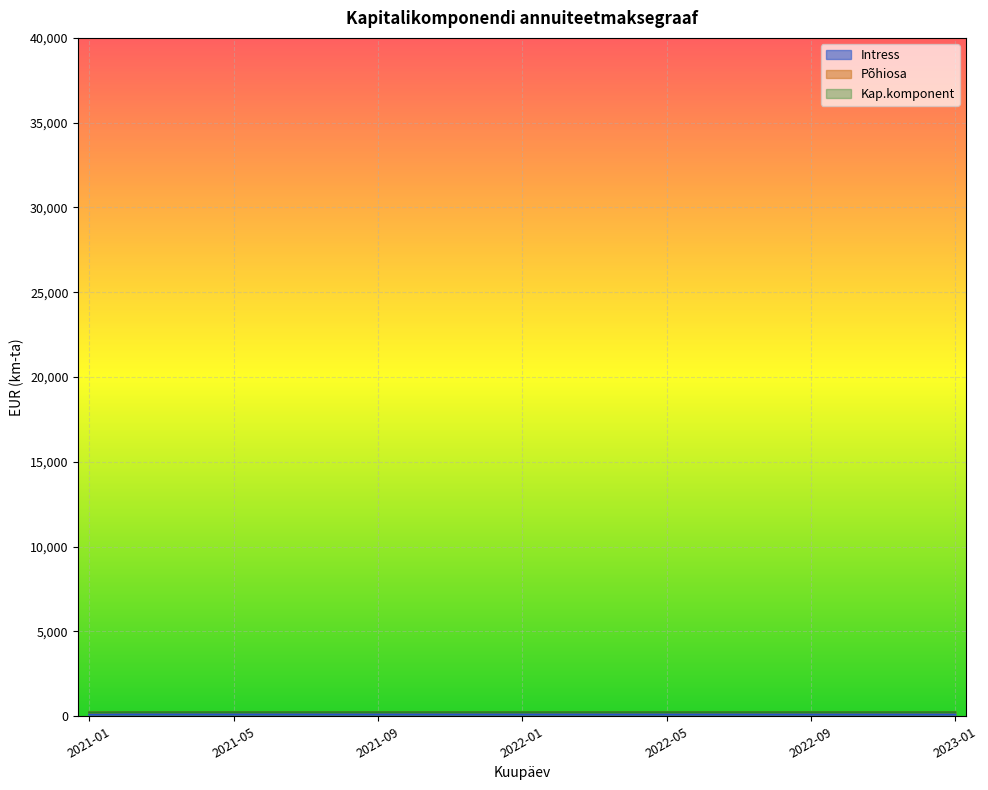

What is the total value across all series at 2021-05?

361.9